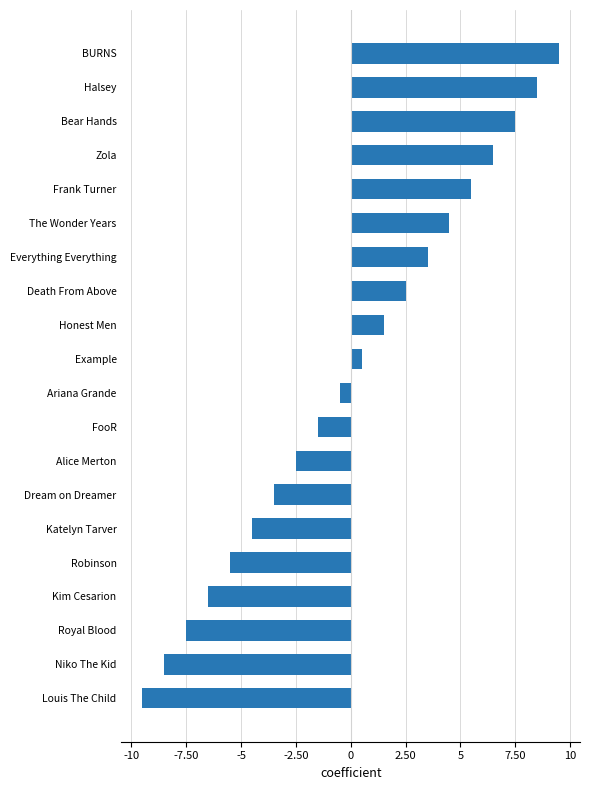

Rank the categories by value from highest to lowest.

BURNS, Halsey, Bear Hands, Zola, Frank Turner, The Wonder Years, Everything Everything, Death From Above, Honest Men, Example, Ariana Grande, FooR, Alice Merton, Dream on Dreamer, Katelyn Tarver, Robinson, Kim Cesarion, Royal Blood, Niko The Kid, Louis The Child